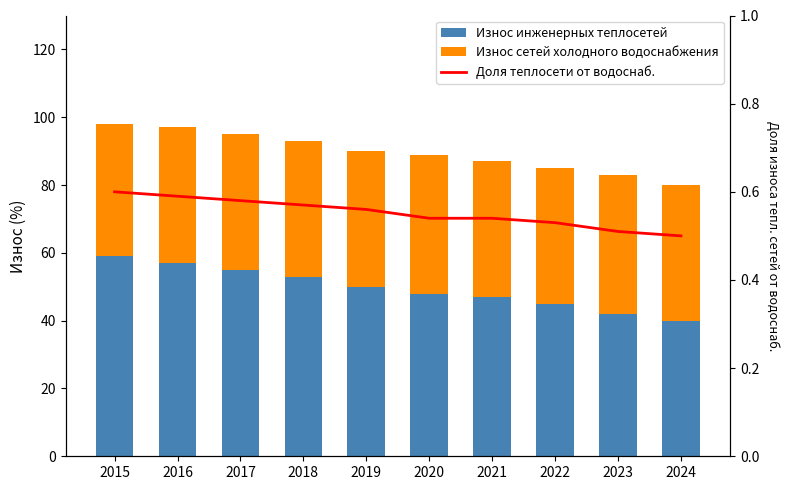

What is the difference between the second highest and second lowest values in the Доля теплосети от водоснаб. series?

0.1